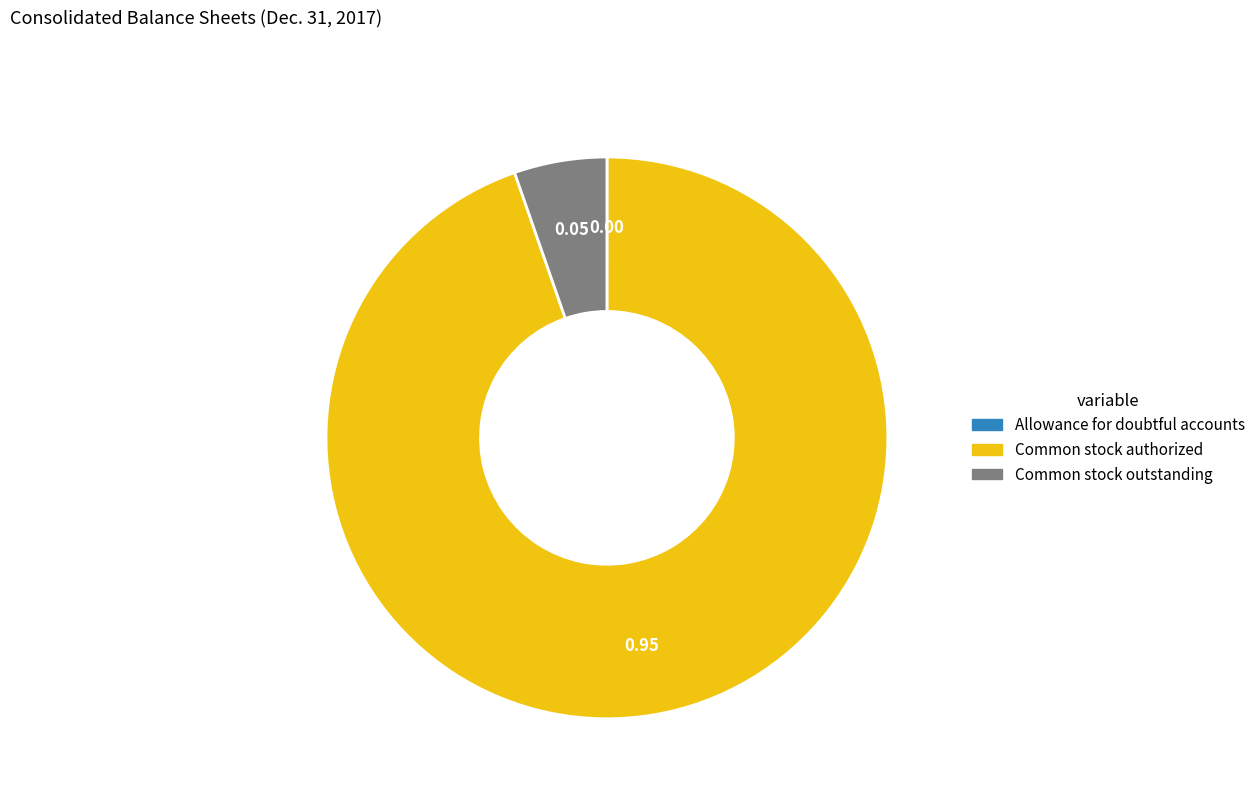

Do Common stock authorized and Common stock outstanding together represent more than half of the pie?

Yes